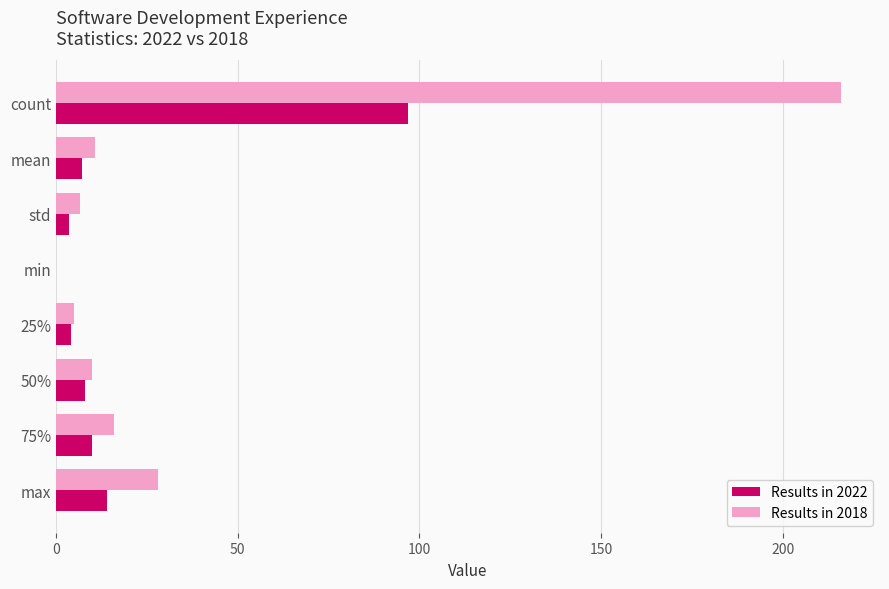

What is the sum of all Results in 2022 values?

143.9